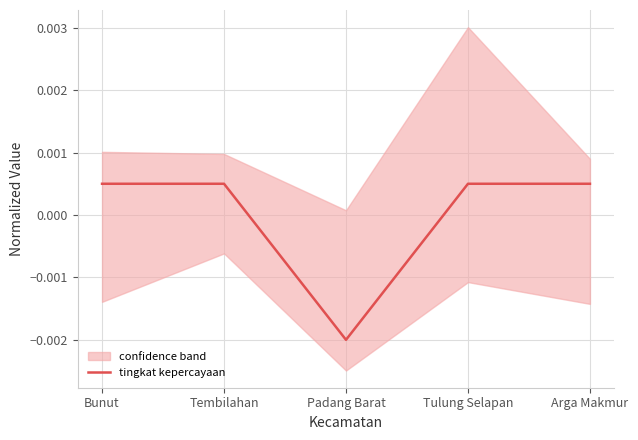

At which category does the data reach its first local valley?

Padang Barat